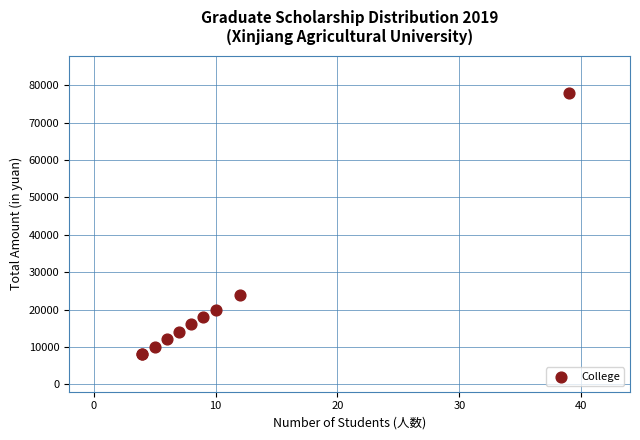

What Y value in the scatter plot is closest to 43000?

24000